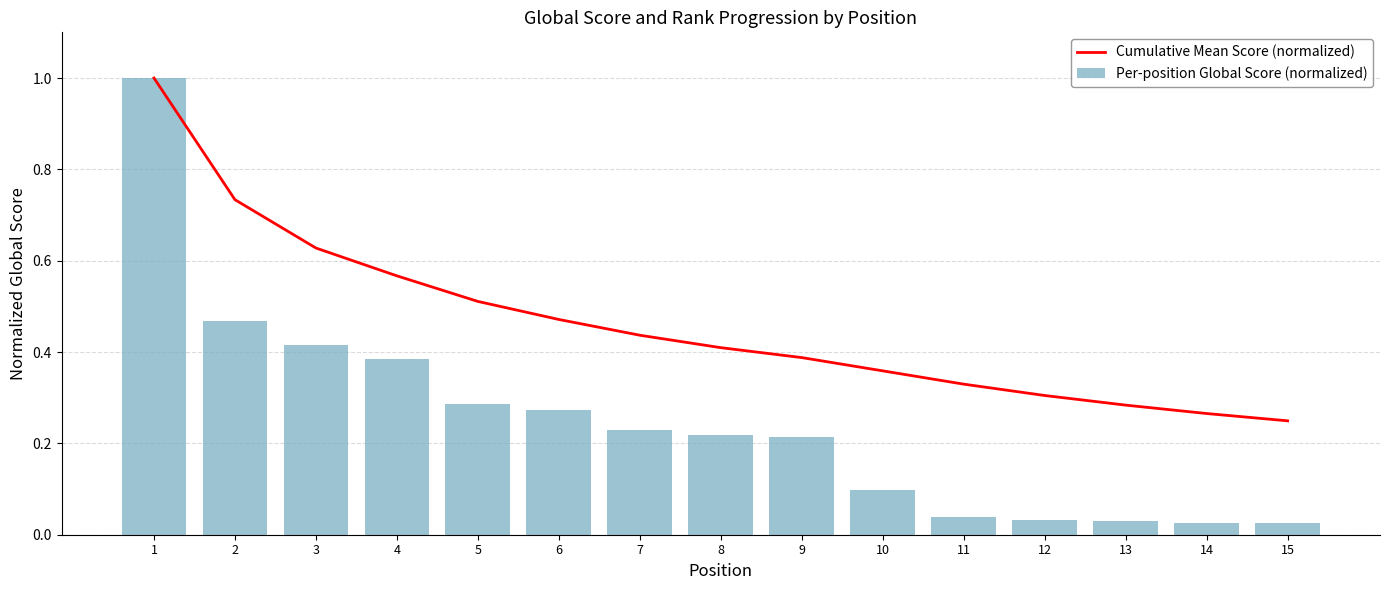

What is the average value of the Per-position Global Score (normalized) series?

0.2